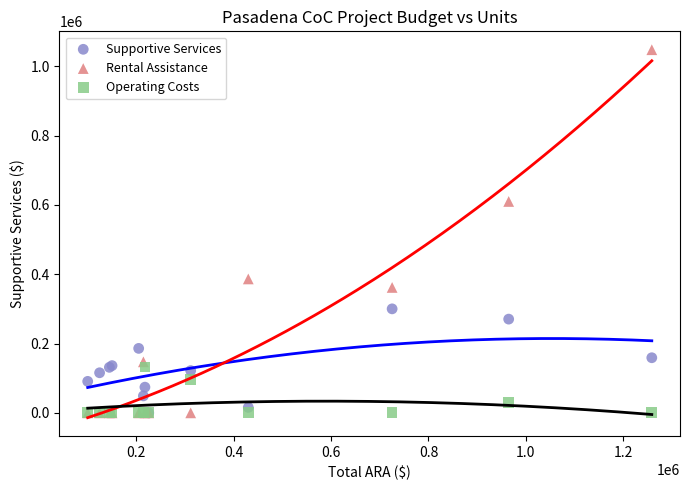

Across all series, what Y value is closest to 524092?

610188